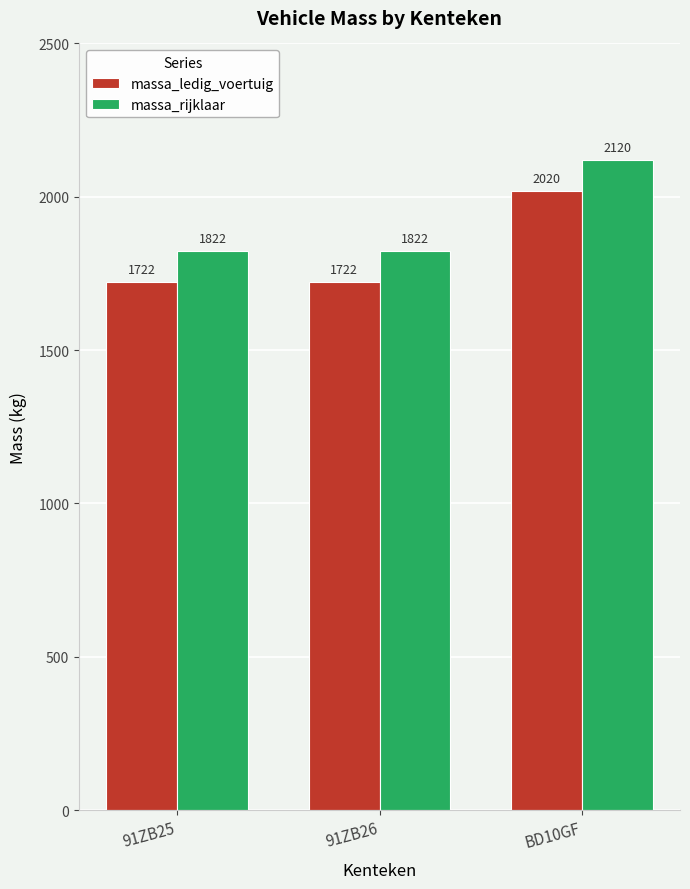

Reading left to right, extract all data points from this chart.

massa_ledig_voertuig: 91ZB25=1722	91ZB26=1722	BD10GF=2020
massa_rijklaar: 91ZB25=1822	91ZB26=1822	BD10GF=2120